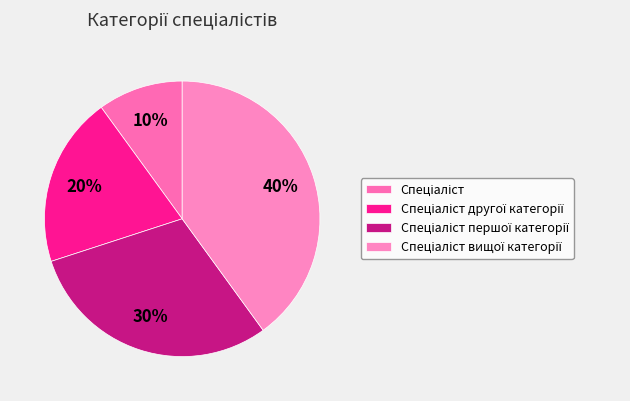

How many segments does this pie chart have?

4